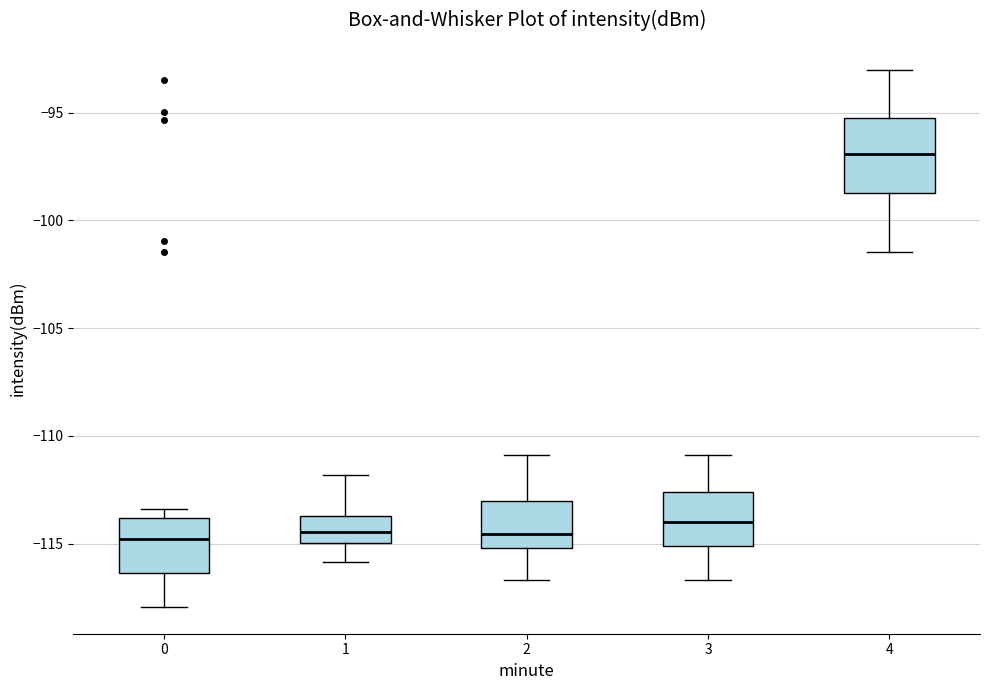

Reading left to right, read every box against the y-axis: the position of its median line, the range the box covers, and the ends of its whiskers. The values are not printed on the chart, so give them approximately, as read against the axis.

0: median -115.0, box -116.5 to -114.0, whiskers -118.0 to -113.5
1: median -114.5, box -115.0 to -113.5, whiskers -116.0 to -112.0
2: median -114.5, box -115.0 to -113.0, whiskers -116.5 to -111.0
3: median -114.0, box -115.0 to -112.5, whiskers -116.5 to -111.0
4: median -97.0, box -98.5 to -95.5, whiskers -101.5 to -93.0